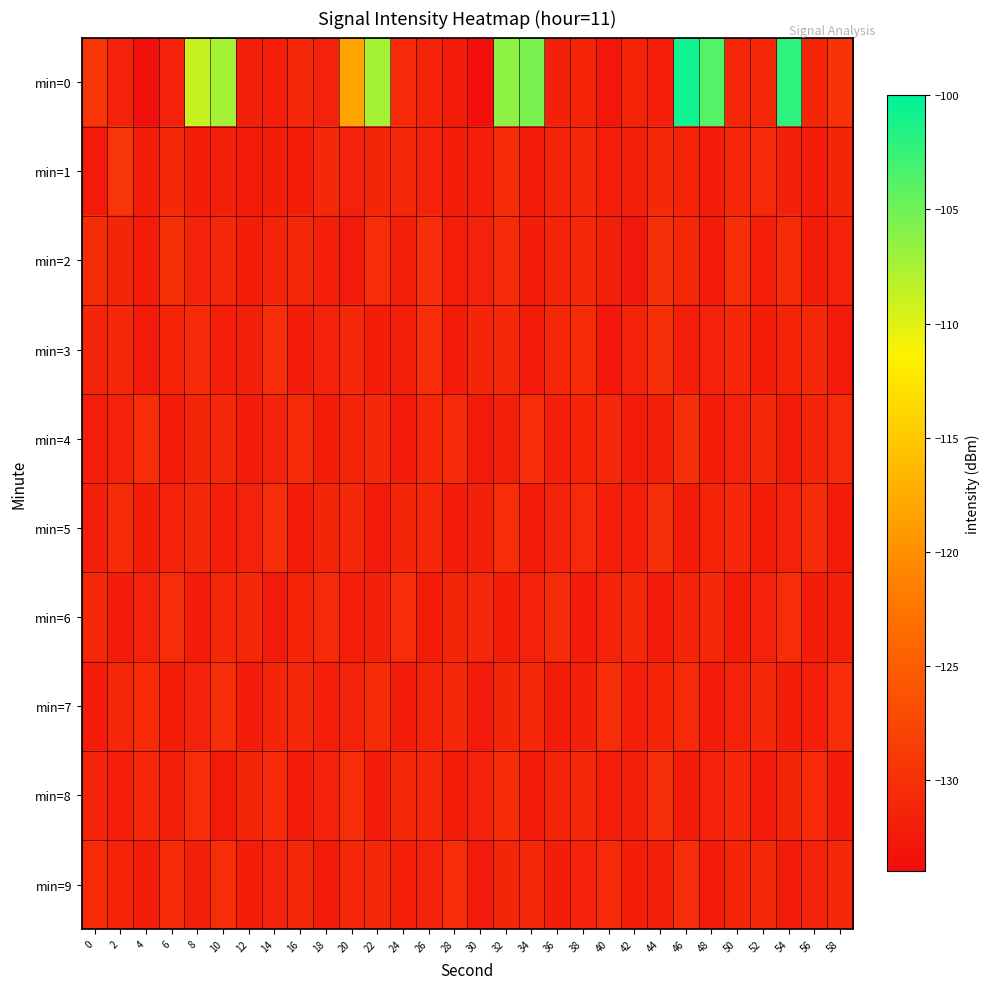

What is the total value across all series at 6?

-1312.1